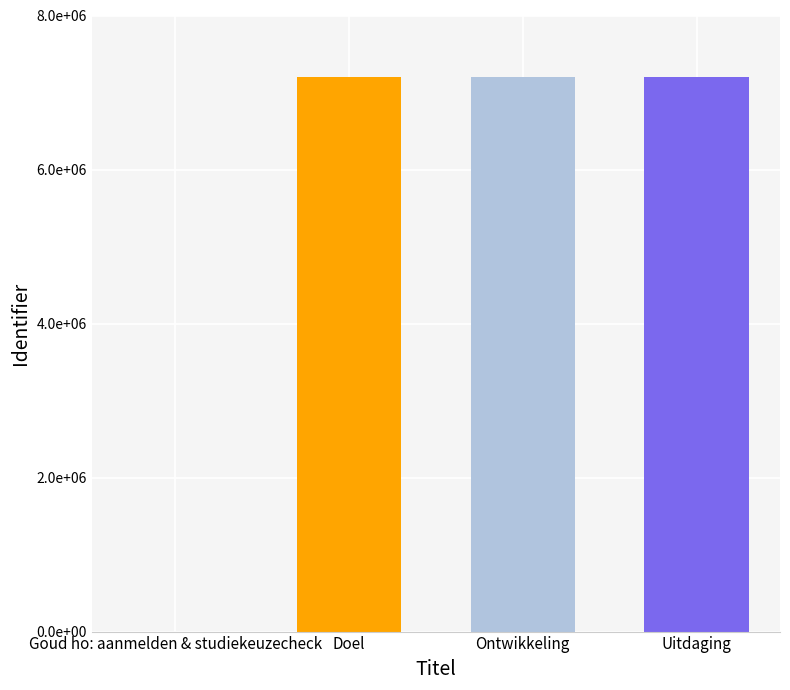

What position from the right is Doel?

3